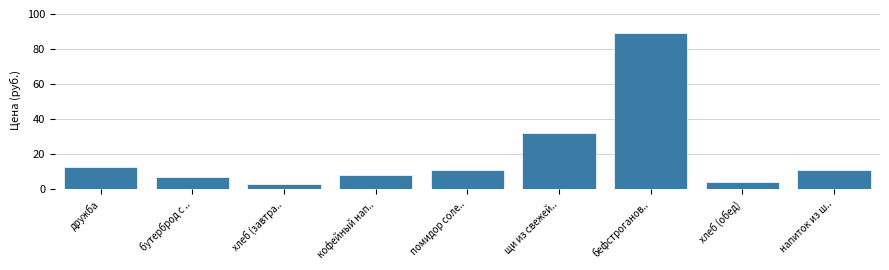

What is the average value?

19.9